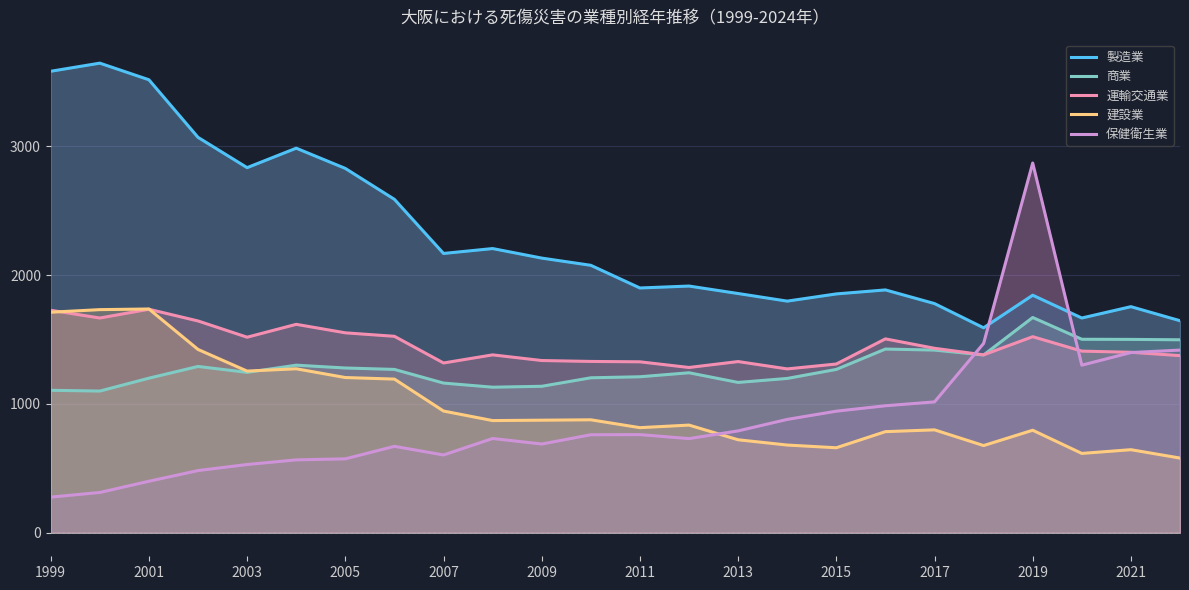

List the series in order of their peak value, highest first.

製造業, 保健衛生業, 建設業, 運輸交通業, 商業